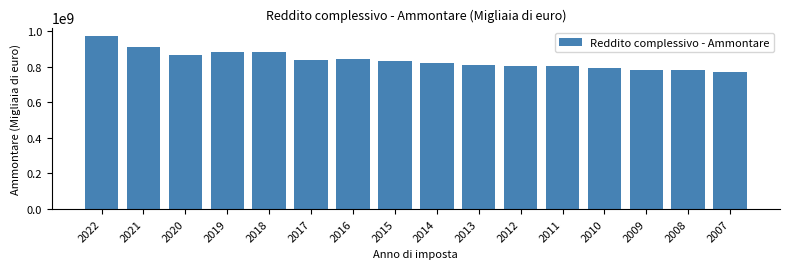

Approximately how many times larger is the value at 2016 compared to 2013?

1.0